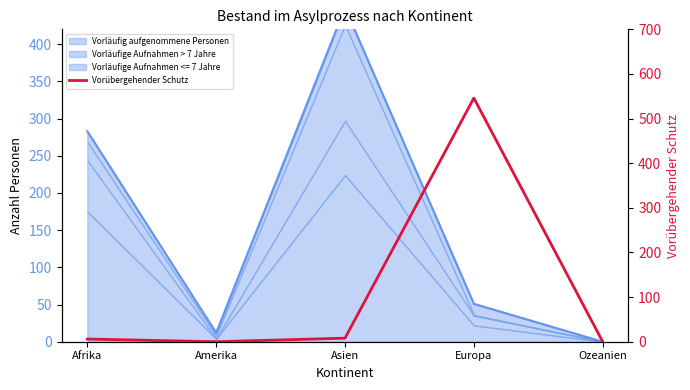

What is the average value?

112